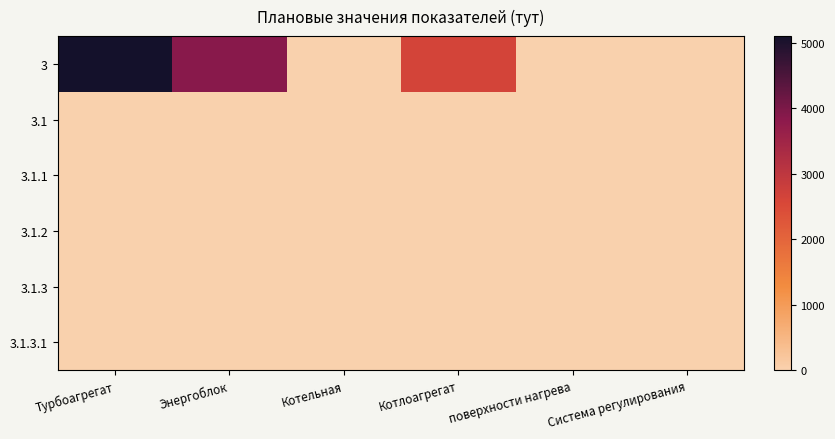

Rank the series by their maximum value, from highest to lowest.

3, 3.1, 3.1.1, 3.1.2, 3.1.3, 3.1.3.1